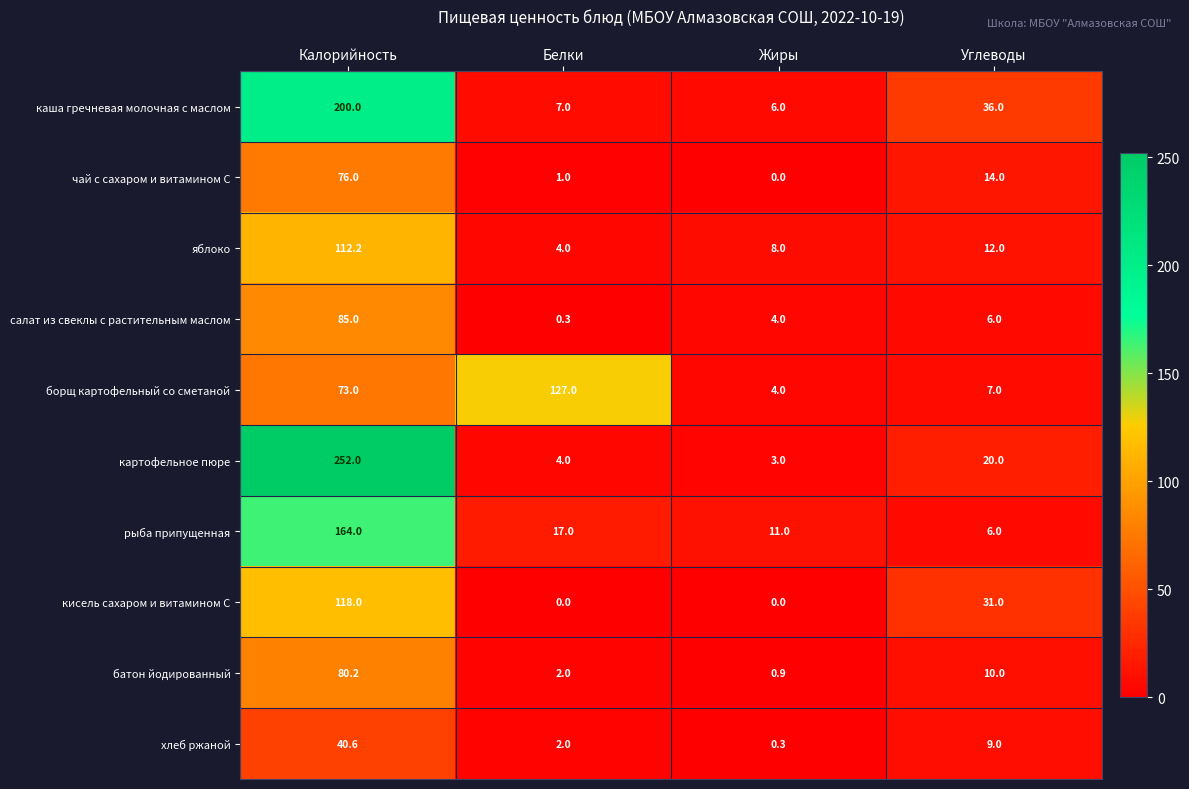

True or false: кисель сахаром и витамином С has a value of 118.0 at Калорийность.

True